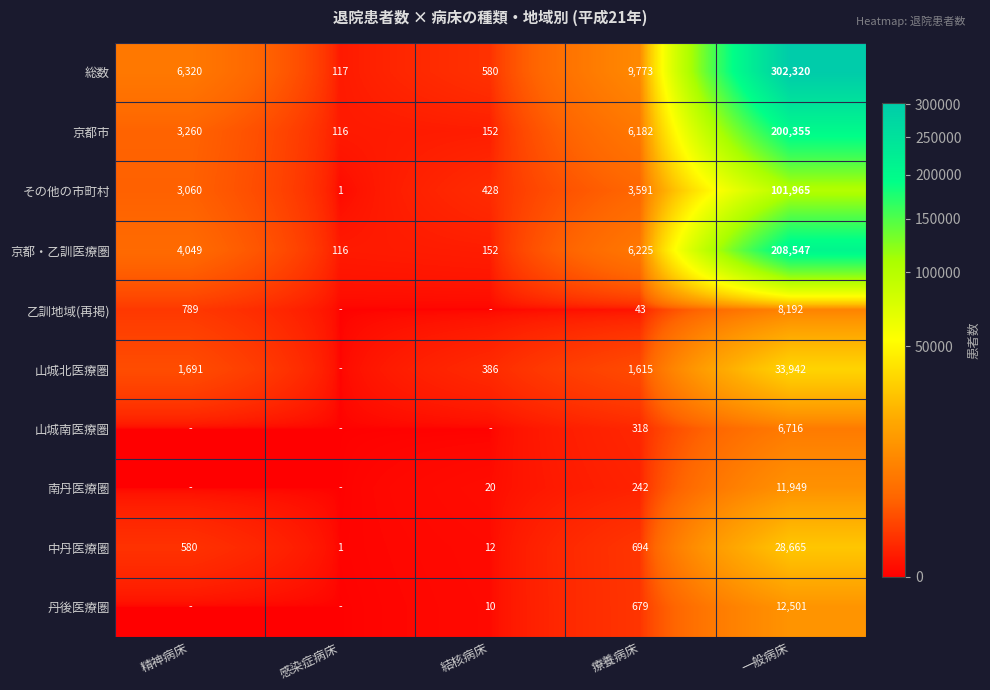

Is the value of 山城北医療圏 at 療養病床 greater than the value of 中丹医療圏 at 療養病床?

Yes